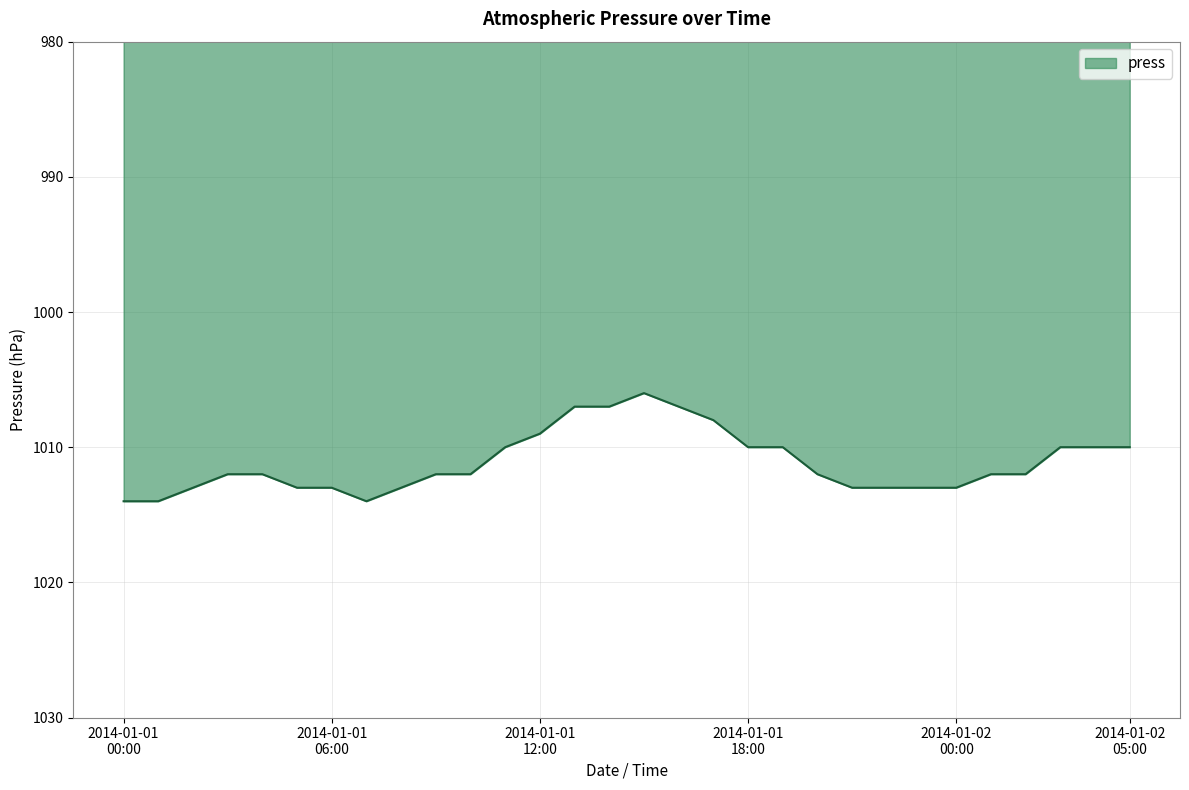

Reading left to right, extract all data points from this chart.

1014	1014	1013	1012	1012	1013	1013	1014	1013	1012	1012	1010	1009	1007	1007	1006	1007	1008	1010	1010	1012	1013	1013	1013	1013	1012	1012	1010	1010	1010